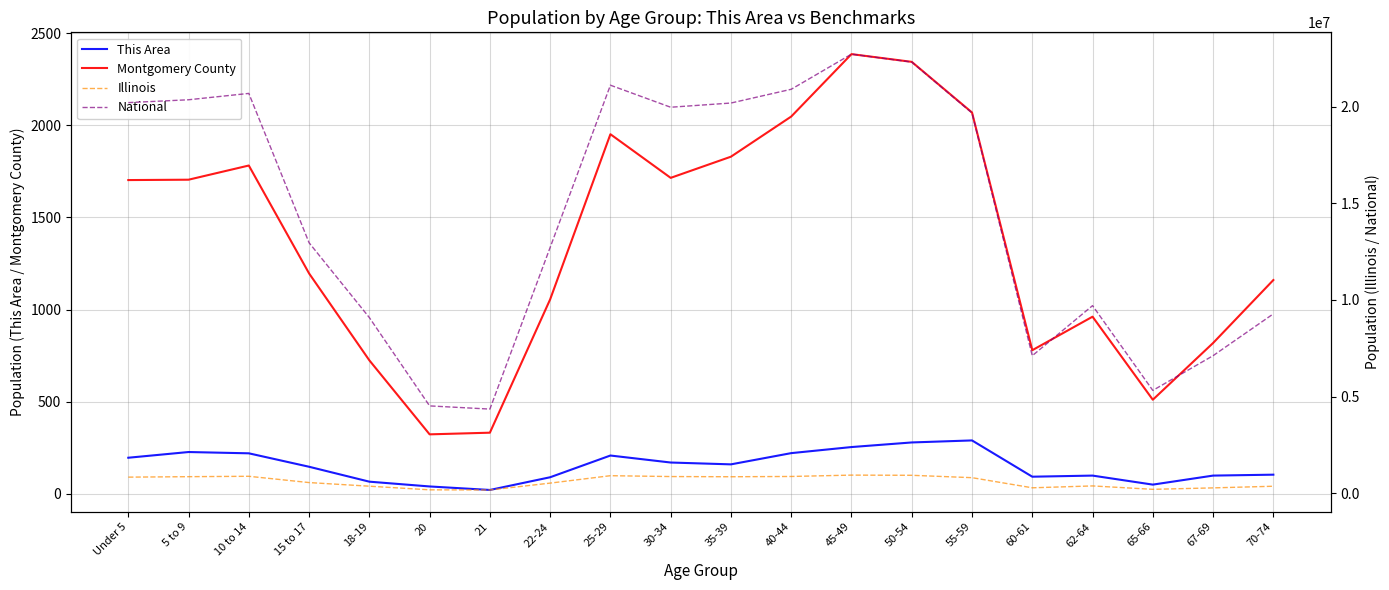

What is the total value across all series at 15 to 17?

13510345